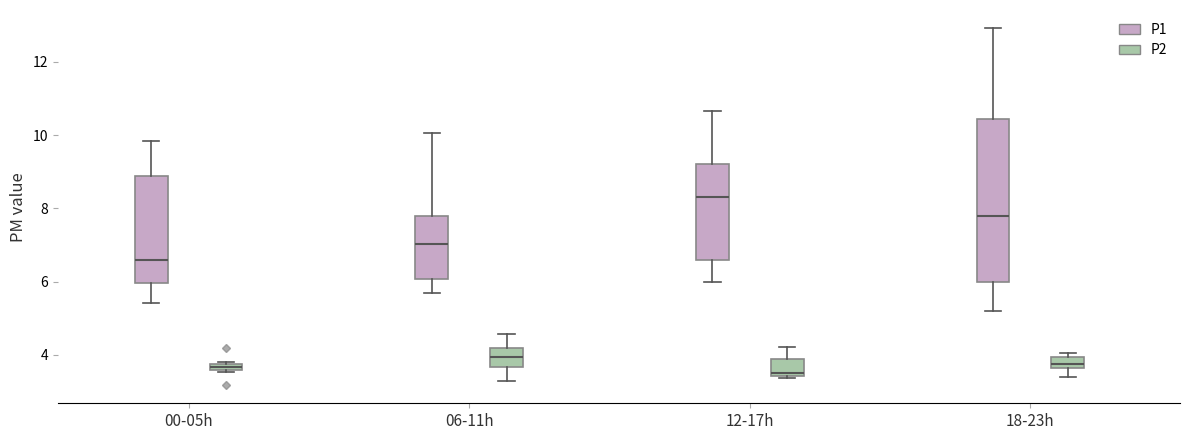

Which box has the highest median line?

12-17h (P1)